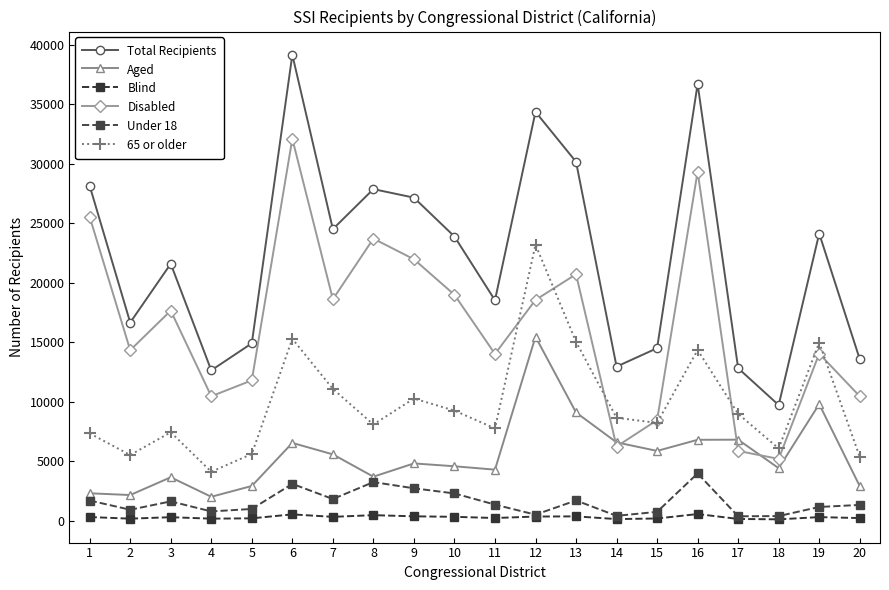

What is the difference between the maximum and minimum values in the 65 or older series?

19089